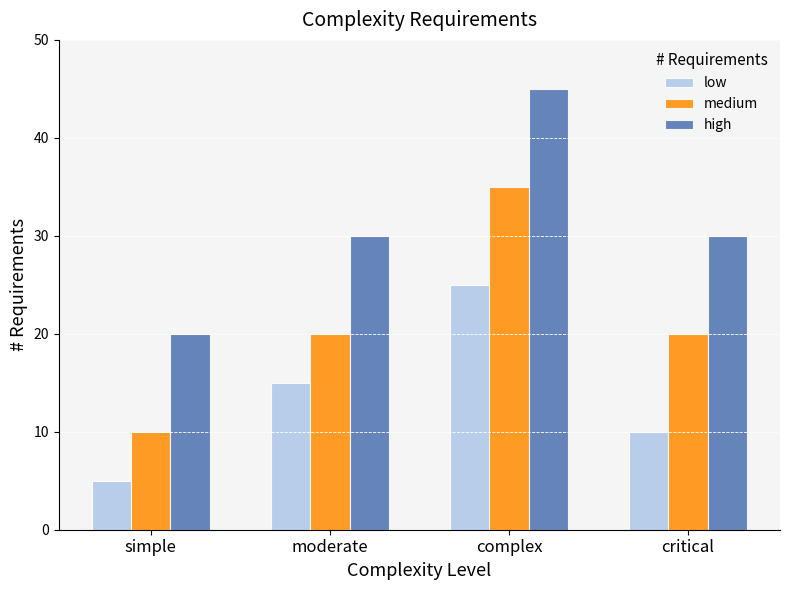

Which label corresponds to the largest value in the chart?

complex